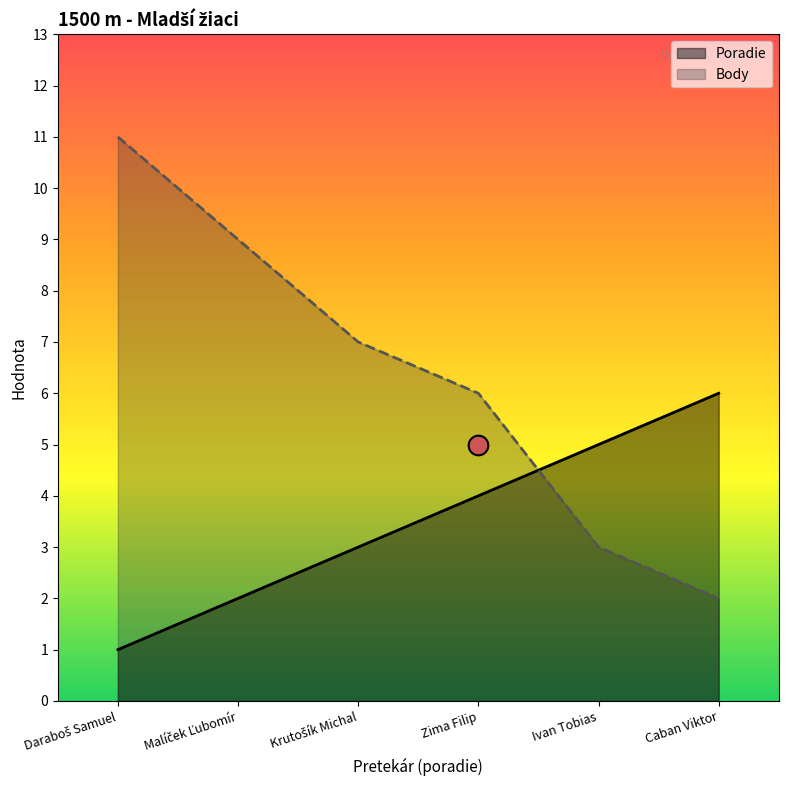

What are all the series names shown in the legend?

Poradie, Body